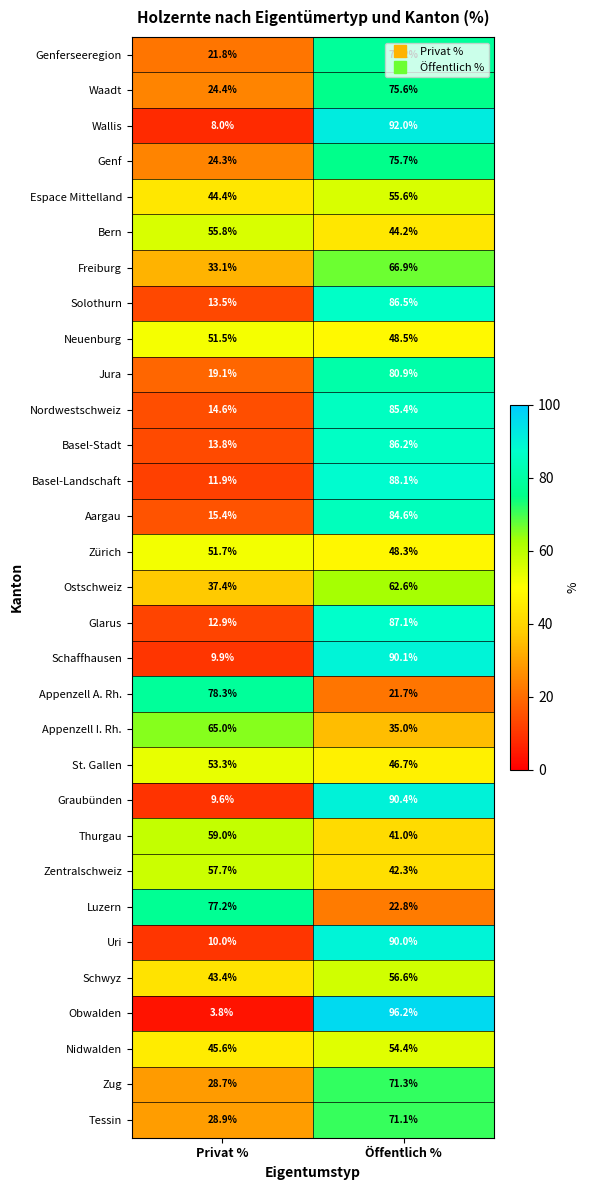

What is the difference between the highest and lowest values at Öffentlich %?

74.5